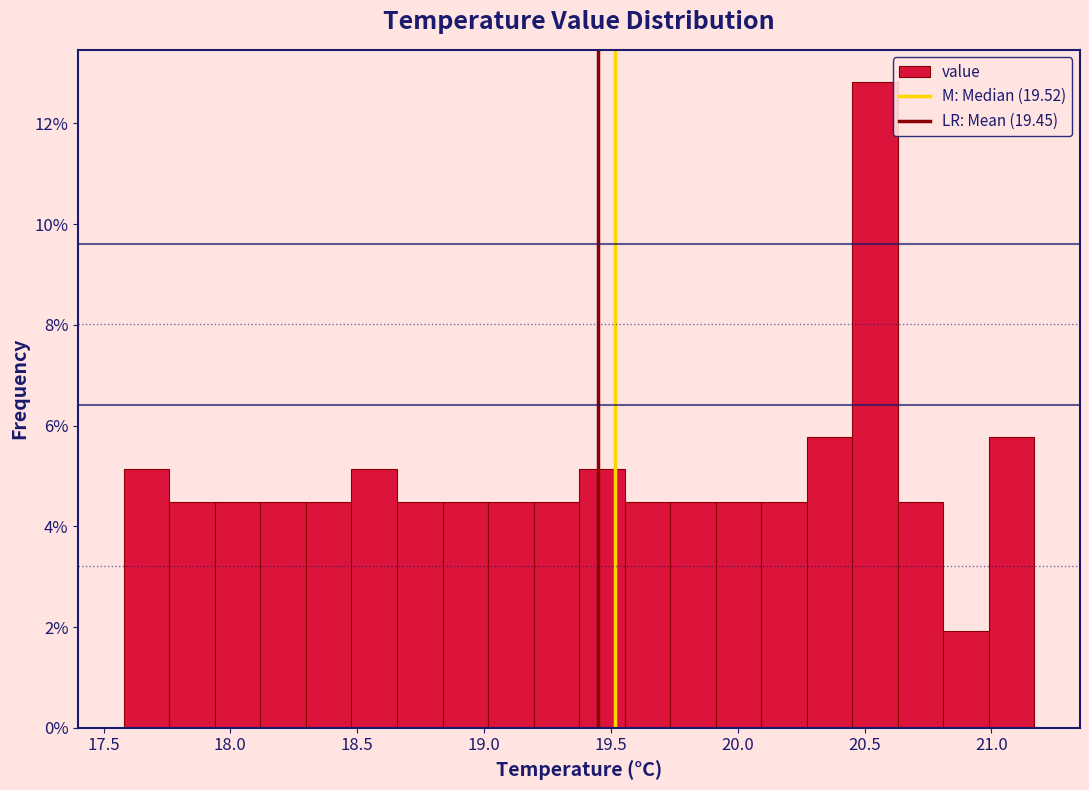

Read against the x-axis, roughly where is the centre of the tallest bar?

20.55